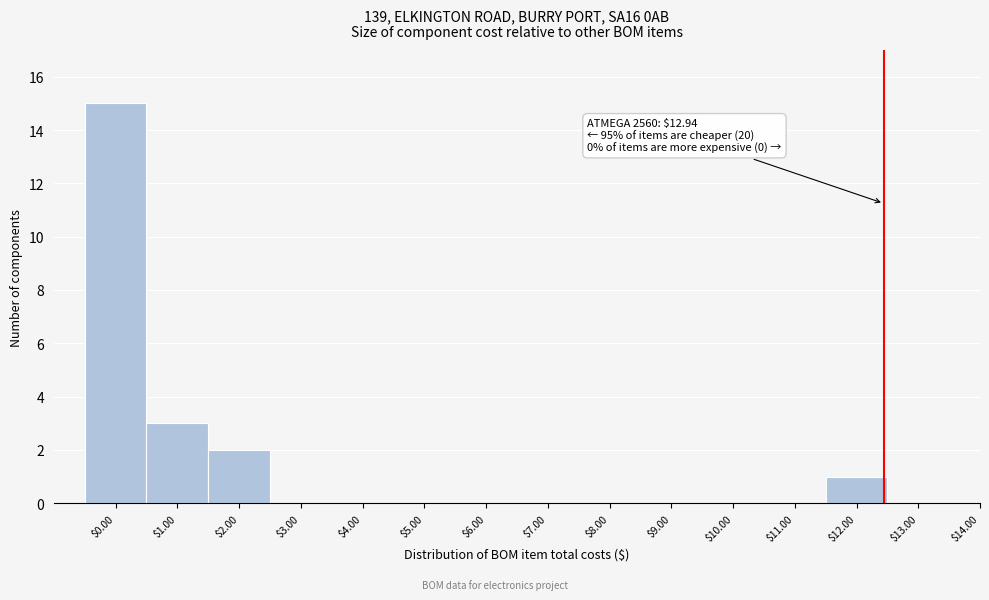

Which category has the highest value across all series?

$0.00